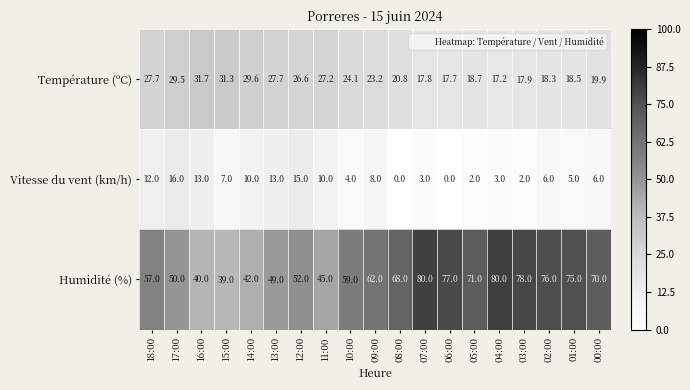

What is the maximum value shown in the chart?

80.0